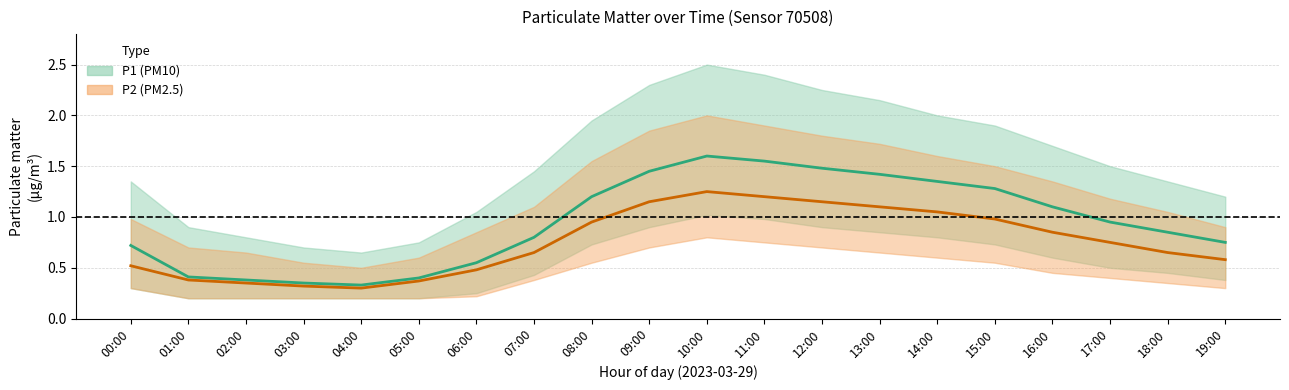

Does the chart display data point markers on the line(s)?

No